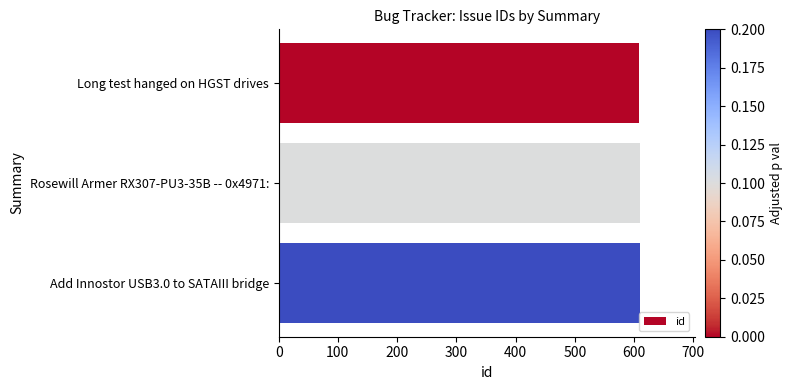

True or false: the data shows 277 at Rosewill Armer RX307-PU3-35B -- 0x4971:.

False